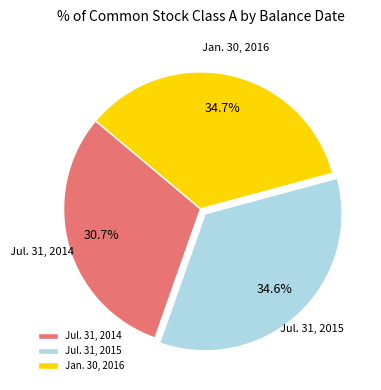

What is the smallest slice in the pie chart?

Jul. 31, 2014